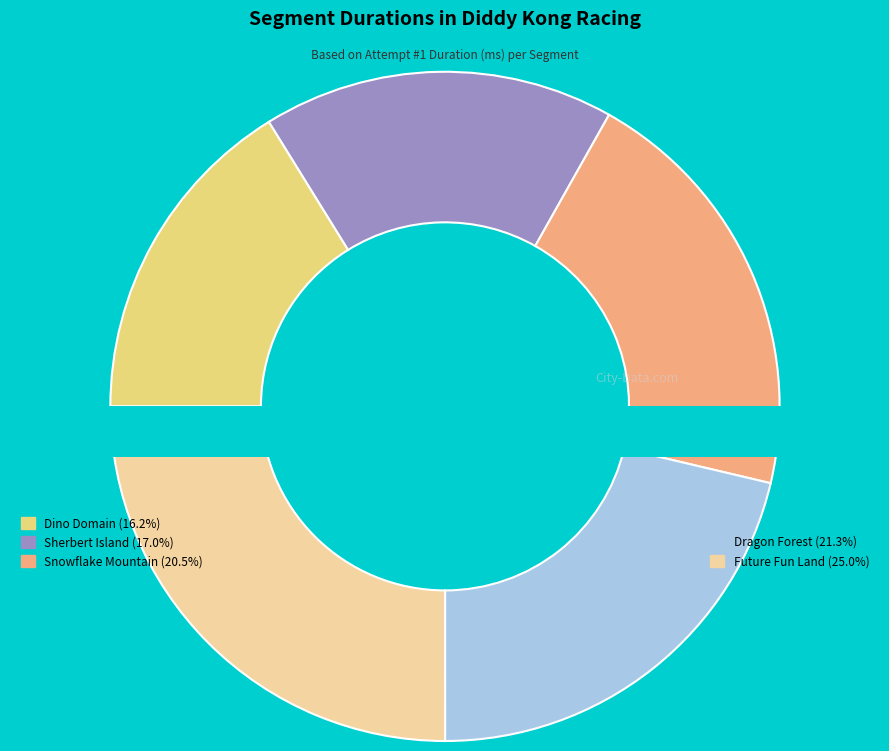

What is the ratio of the value at Dragon Forest to the value at Dino Domain?

1.3